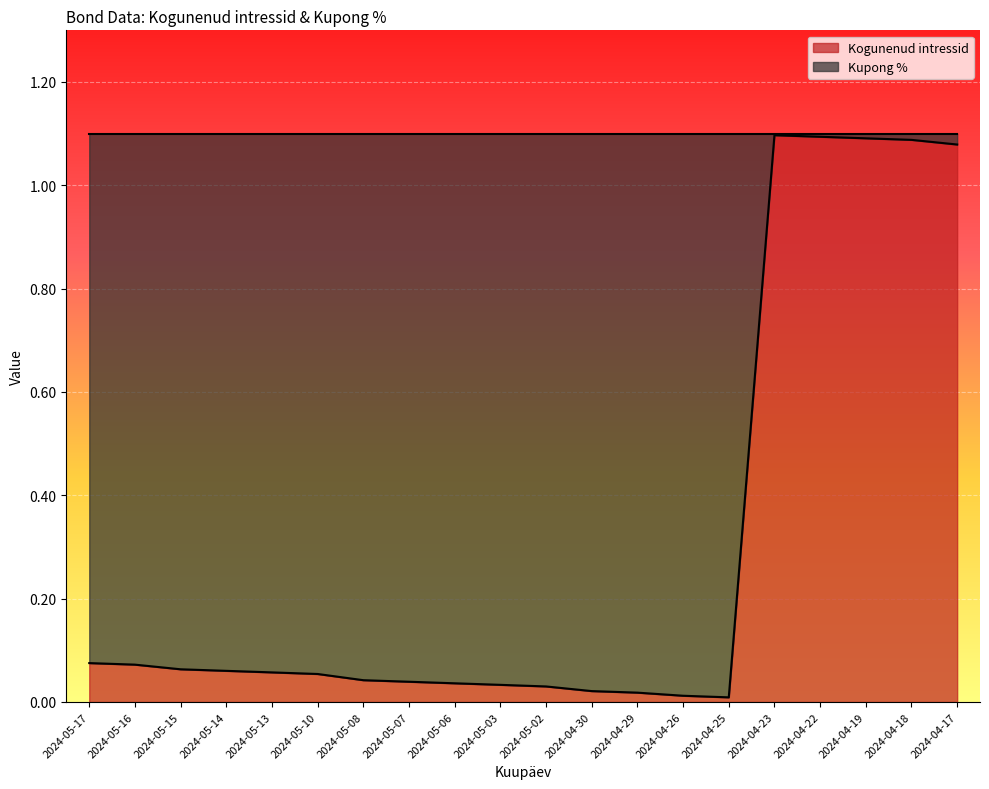

Reading left to right, transcribe all the data shown in this chart.

2024-05-17=0.1	2024-05-16=0.1	2024-05-15=0.1	2024-05-14=0.1	2024-05-13=0.1	2024-05-10=0.1	2024-05-08=0.0	2024-05-07=0.0	2024-05-06=0.0	2024-05-03=0.0	2024-05-02=0.0	2024-04-30=0.0	2024-04-29=0.0	2024-04-26=0.0	2024-04-25=0.0	2024-04-23=1.1	2024-04-22=1.1	2024-04-19=1.1	2024-04-18=1.1	2024-04-17=1.1